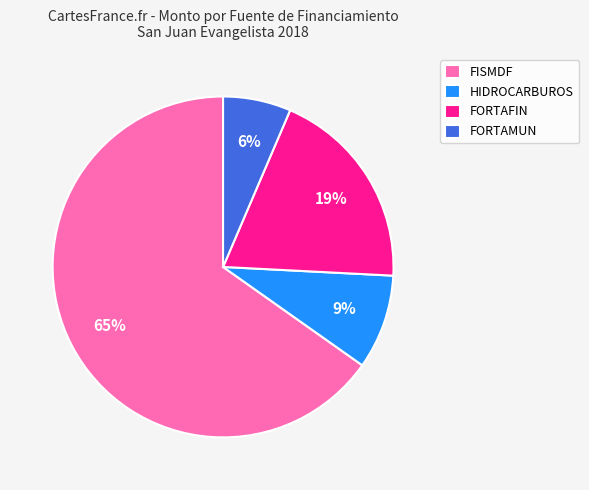

To the nearest percent, what is the average slice percentage?

25%